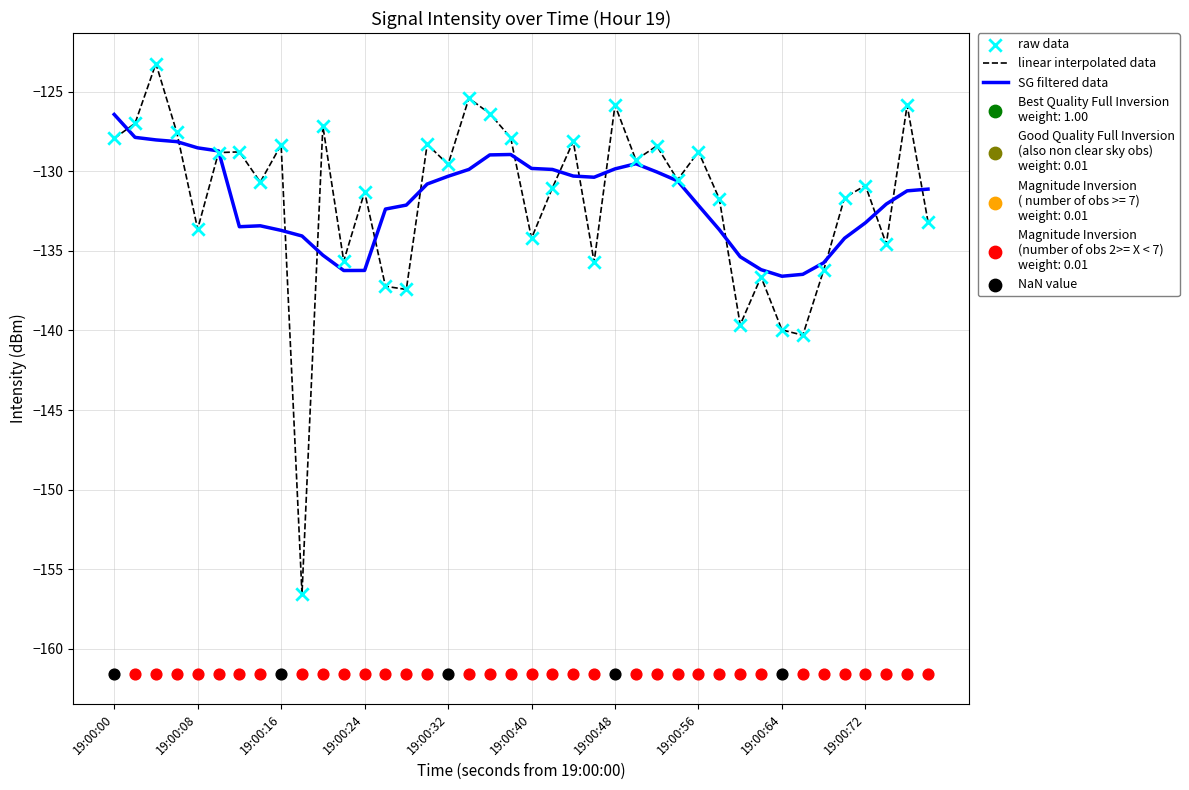

Which series has the largest Y range (max minus min)?

linear interpolated data